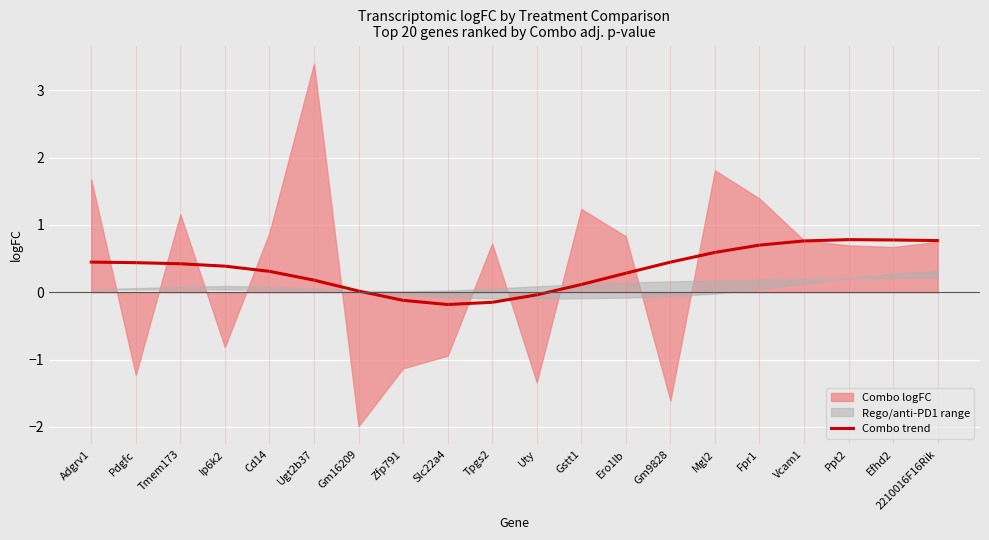

How many lines are shown in the chart?

1